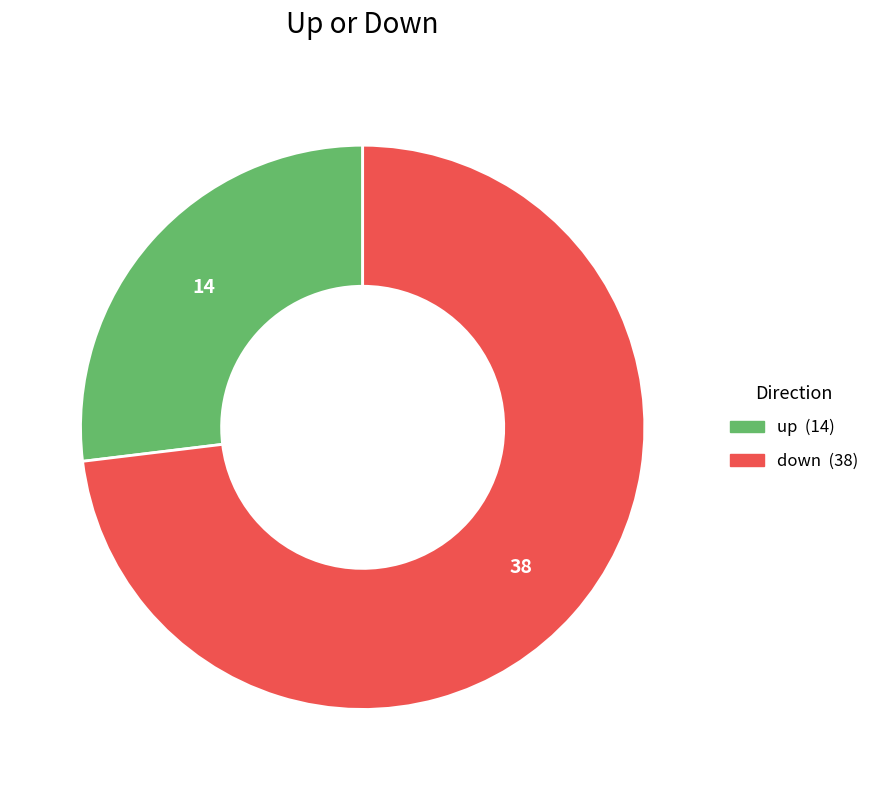

Rank the categories by value from highest to lowest.

down, up